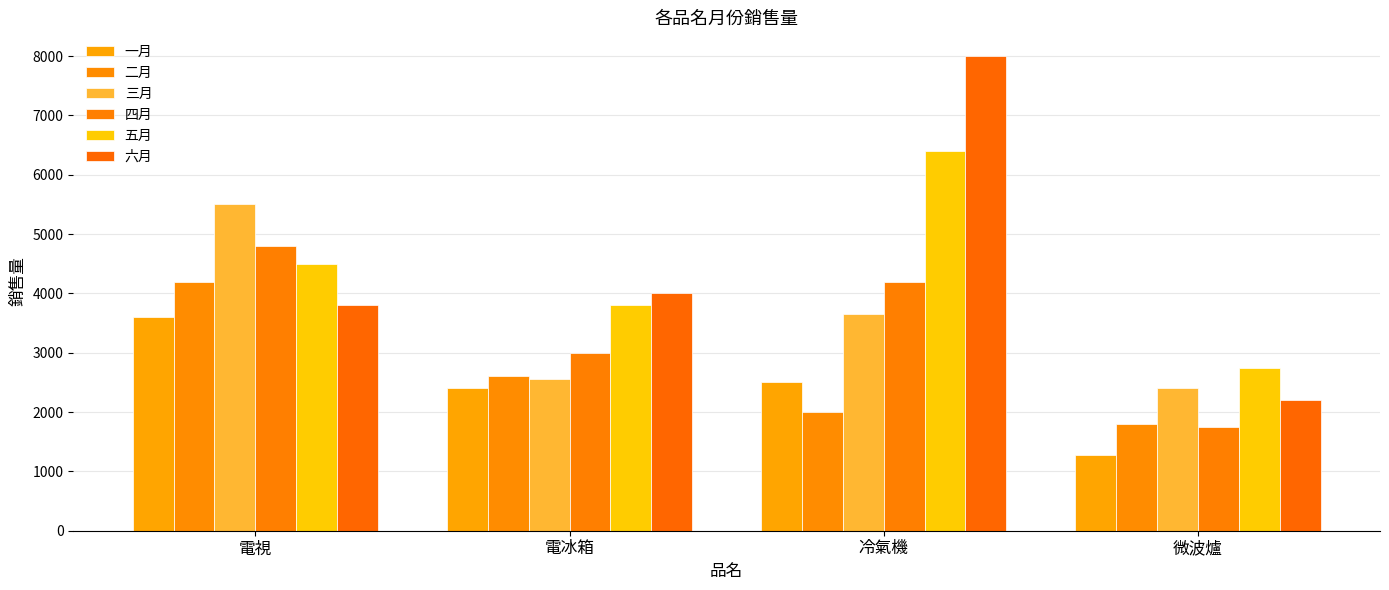

Which series changed the most between 電視 and 電冰箱?

三月